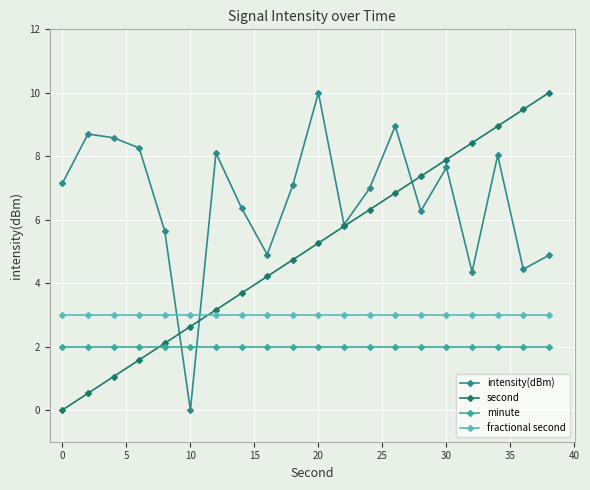

Count the number of data series in this chart.

4